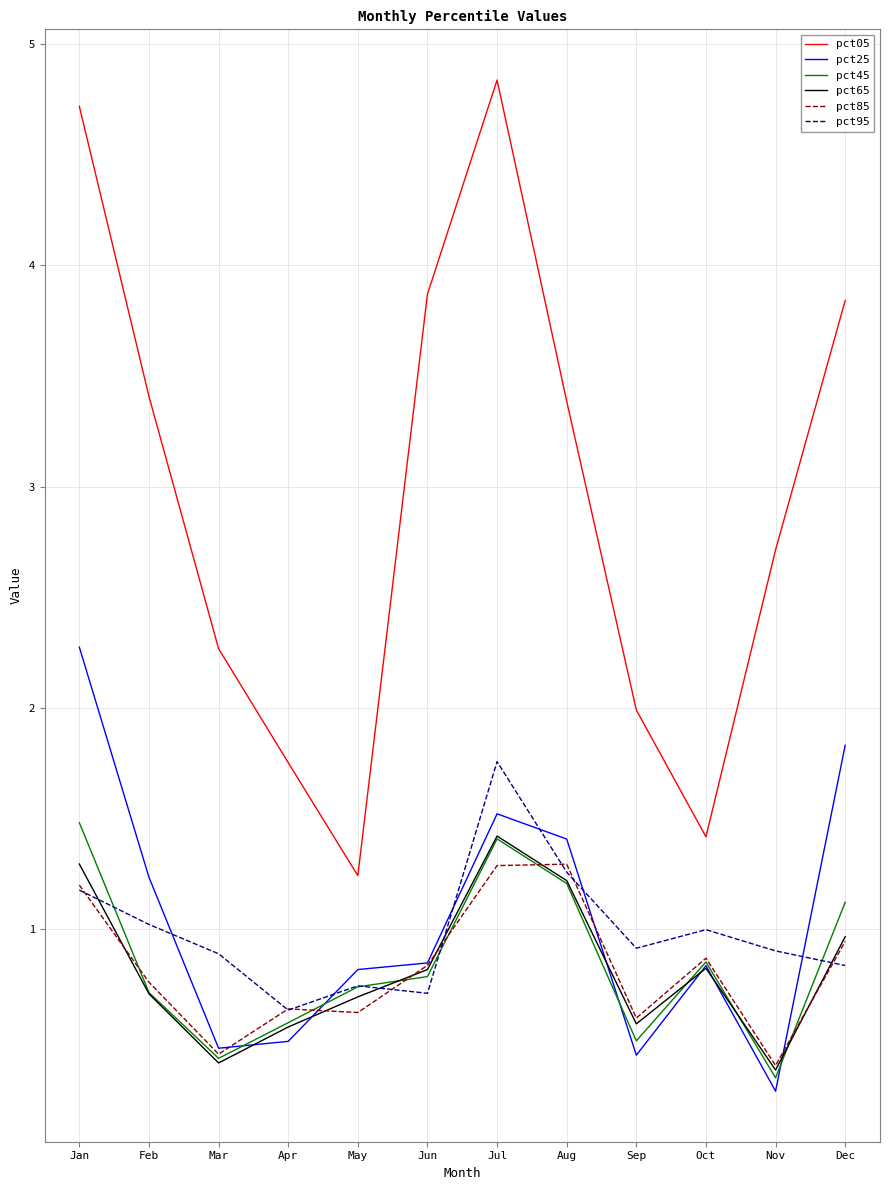

What is the average value of the pct95 series?

1.0